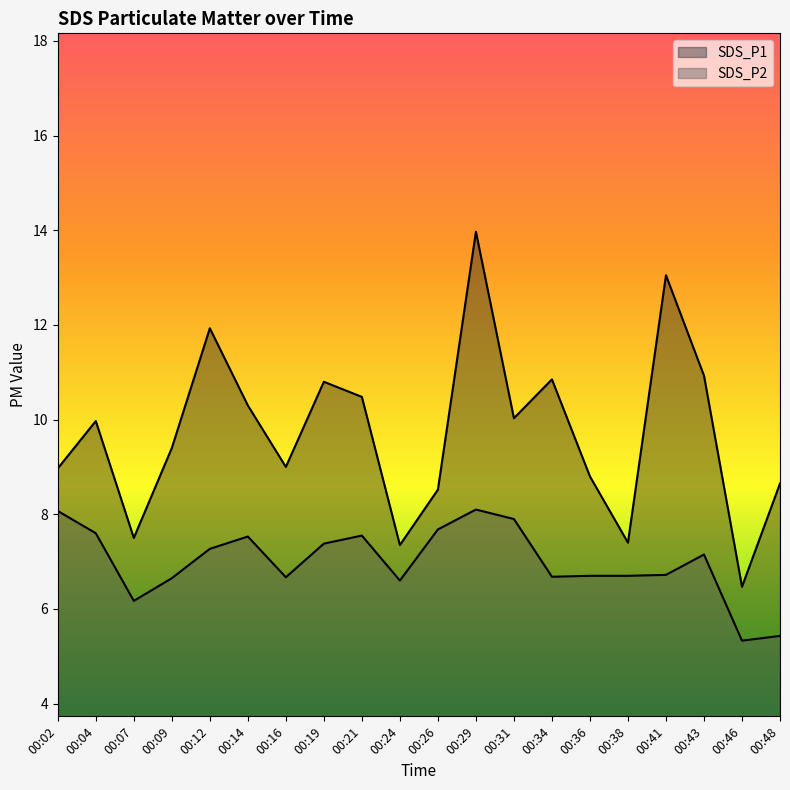

What is the value of the SDS_P1 point at the 12th from the left?

14.0